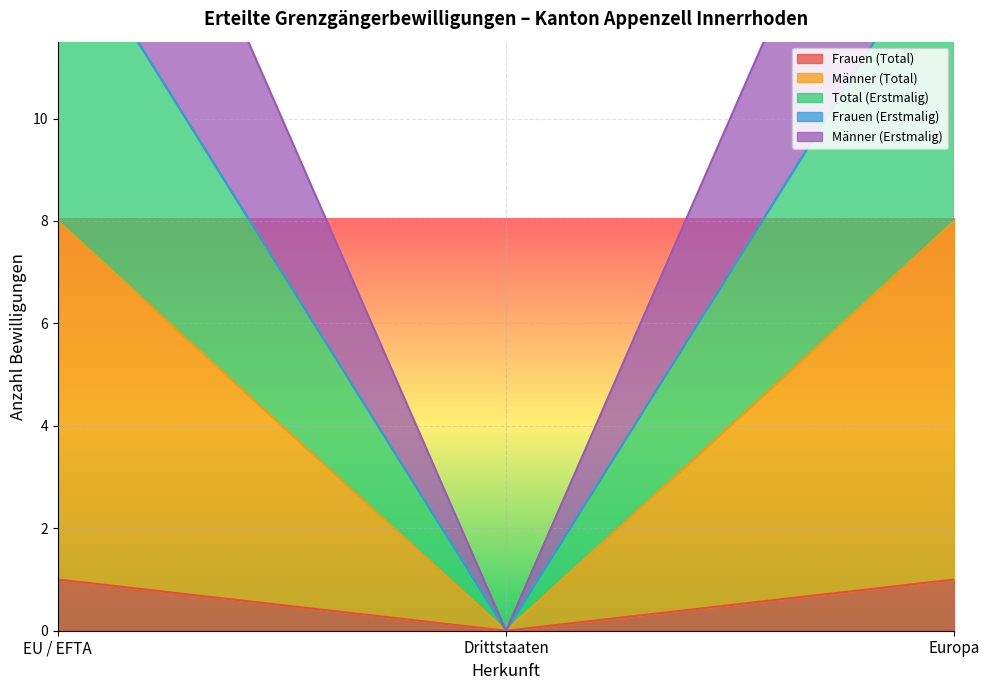

Where is Frauen (Total) nearest to the value 0?

Drittstaaten